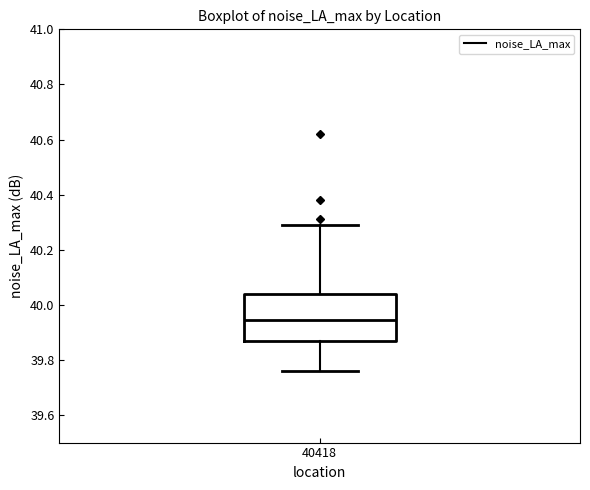

Transcribe this box plot: give where the median line is, the range the box spans, and where the two whiskers end, as read against the y-axis. The values are not printed on the chart, so give them approximately, as read against the axis.

median 39.94, box 39.88 to 40.04, whiskers 39.76 to 40.30